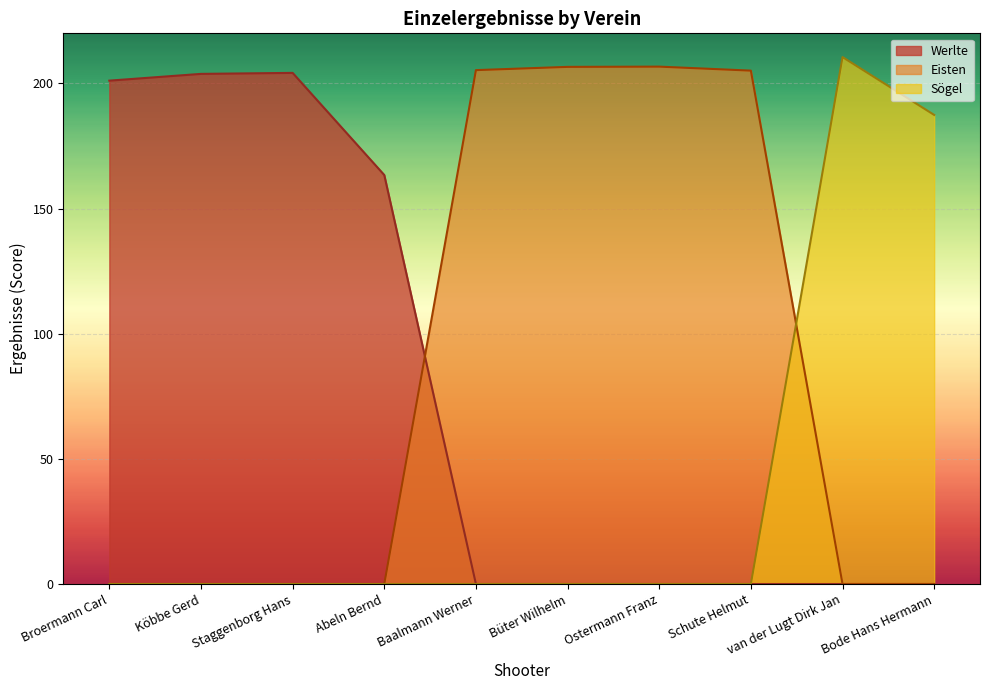

Which series has the largest range (max minus min)?

Sögel